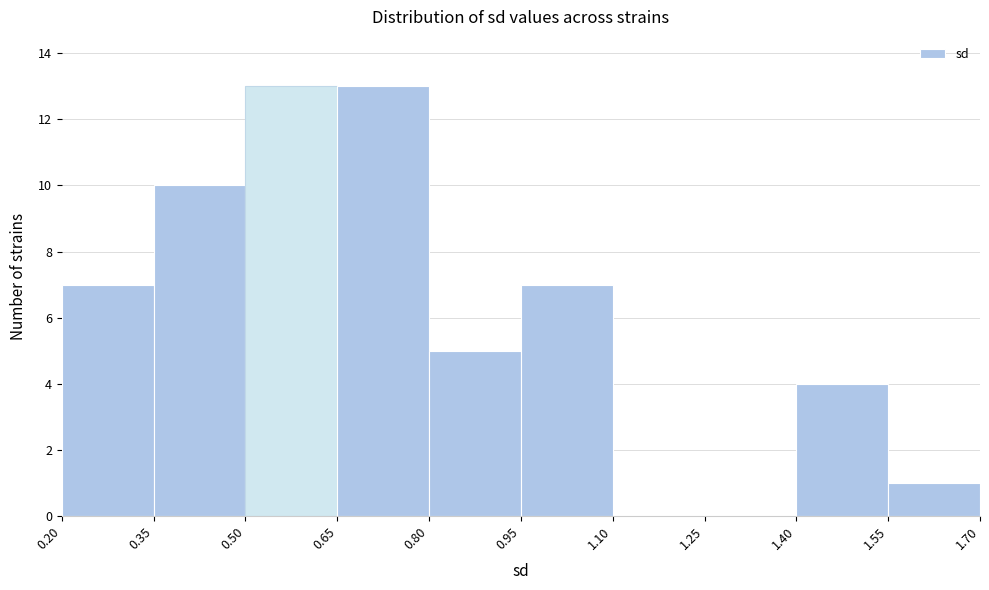

Reading left to right, list every bar in this chart as the range it spans on the x-axis followed by its height. The values are not printed on the chart, so give them approximately, as read against the axis.

0.20 to 0.35: 7
0.35 to 0.50: 10
0.50 to 0.65: 13
0.65 to 0.80: 13
0.80 to 0.95: 5
0.95 to 1.10: 7
1.10 to 1.25: 0
1.25 to 1.40: 0
1.40 to 1.55: 4
1.55 to 1.70: 1